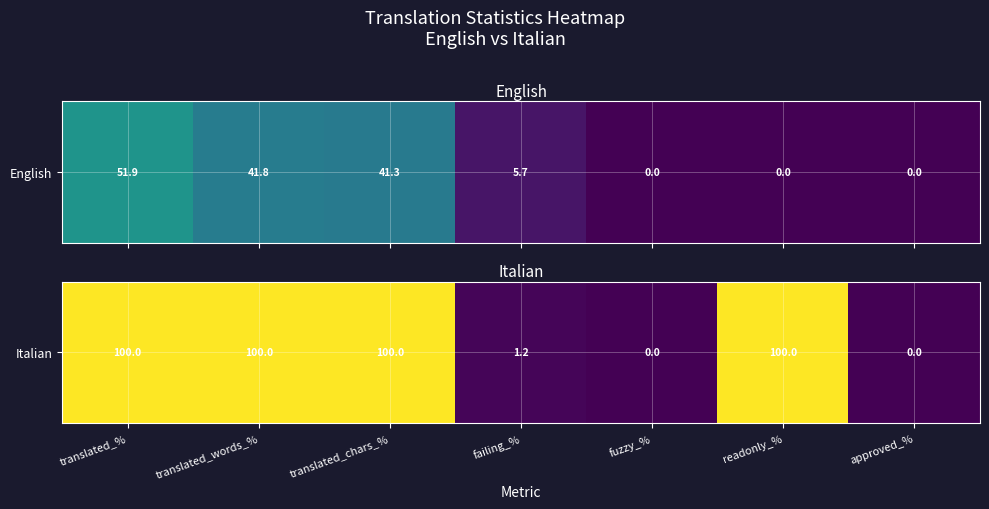

Which label corresponds to the largest value in the chart?

translated_%